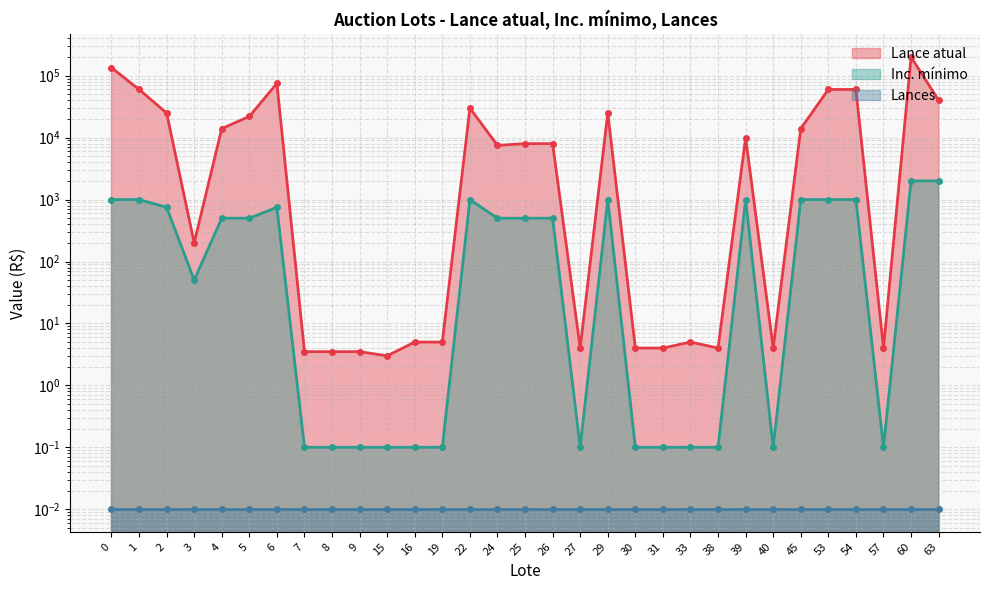

True or false: Lance atual and Inc. mínimo intersect in this chart.

False